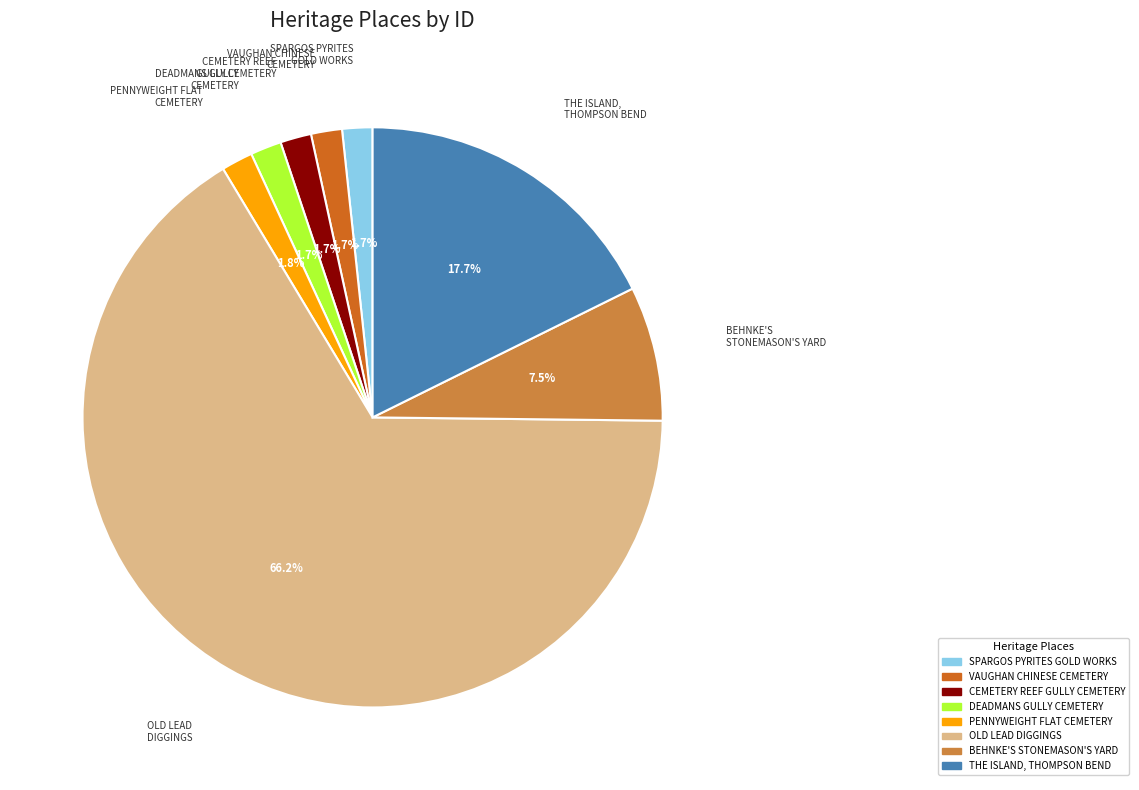

Is there any slice that represents more than half of the pie?

Yes